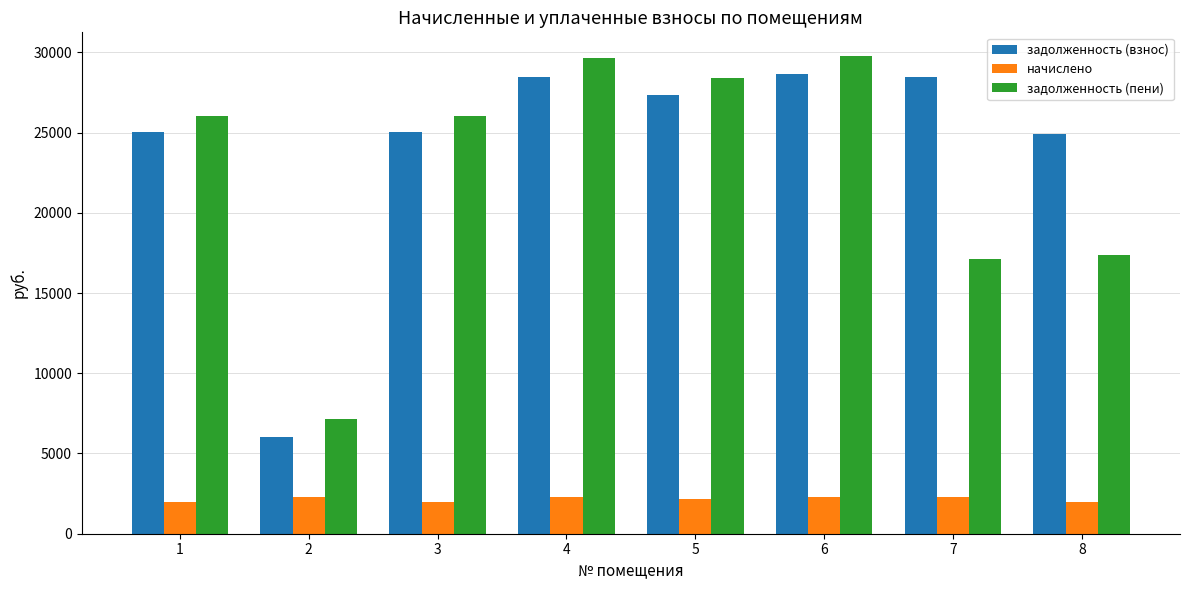

At which label is задолженность (пени) closest to 18459?

8